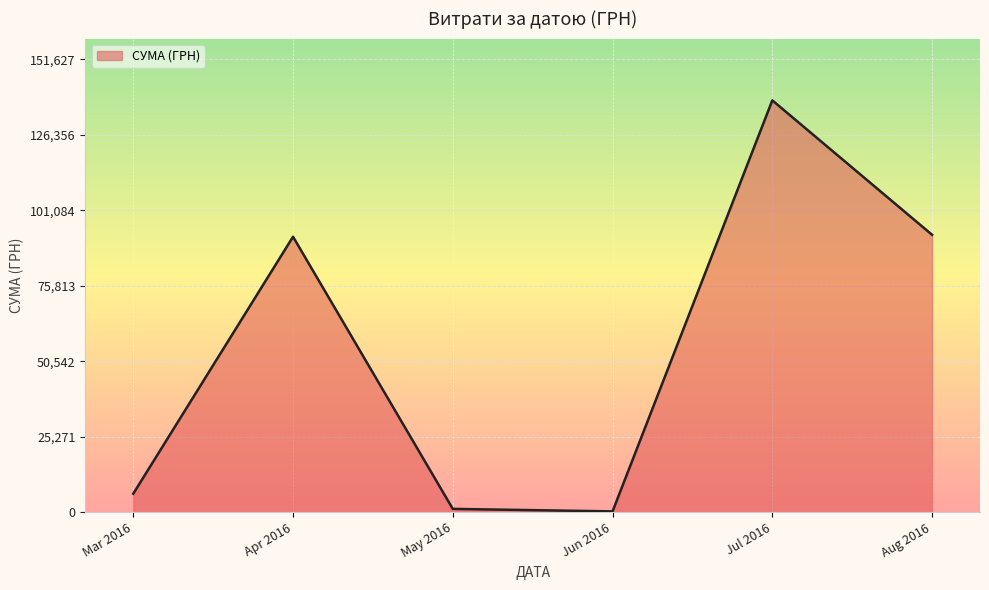

What is the sum of the values at Aug 2016 and Jul 2016?

230699.7